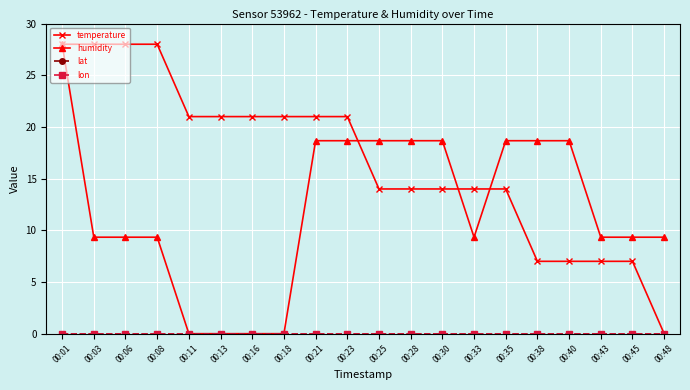

True or false: temperature and lon intersect in this chart.

False